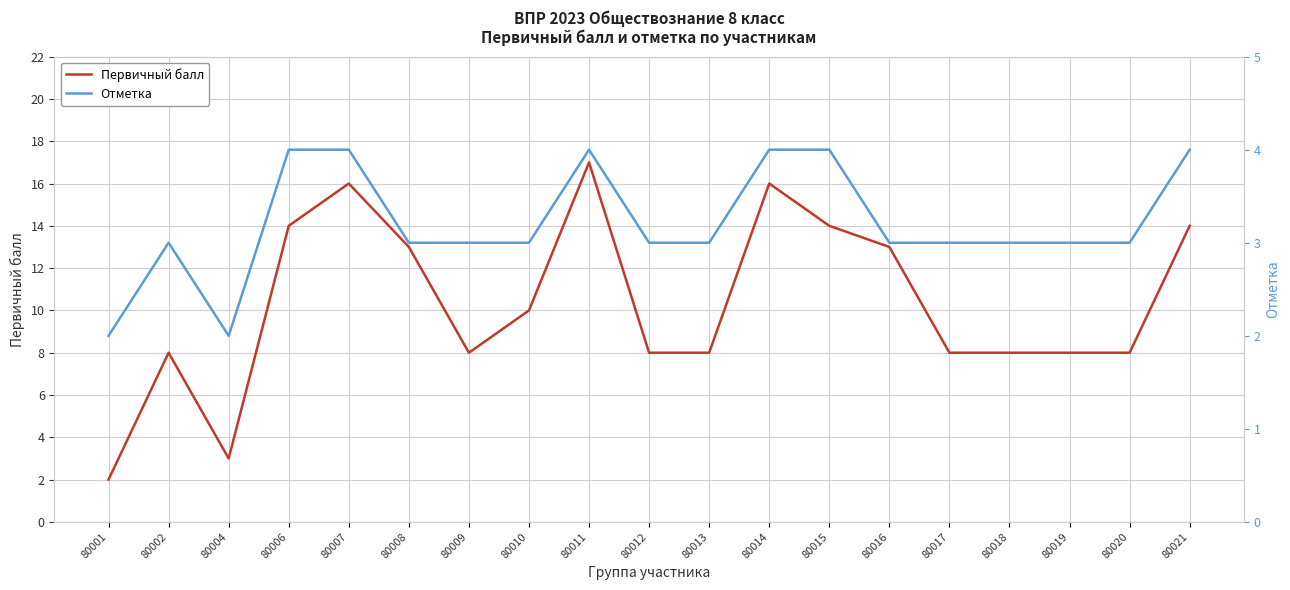

At which label does Отметка reach its minimum?

80001